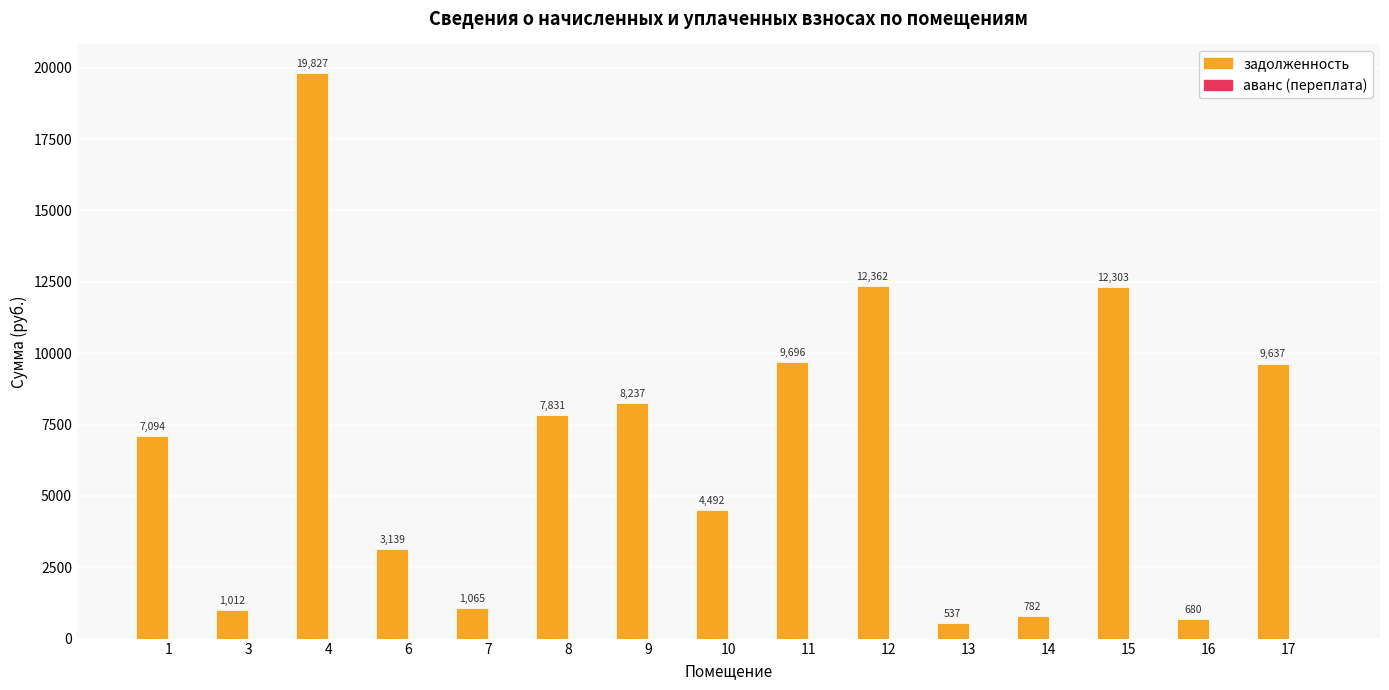

Is it true that the value at 1 is 7094.3?

True